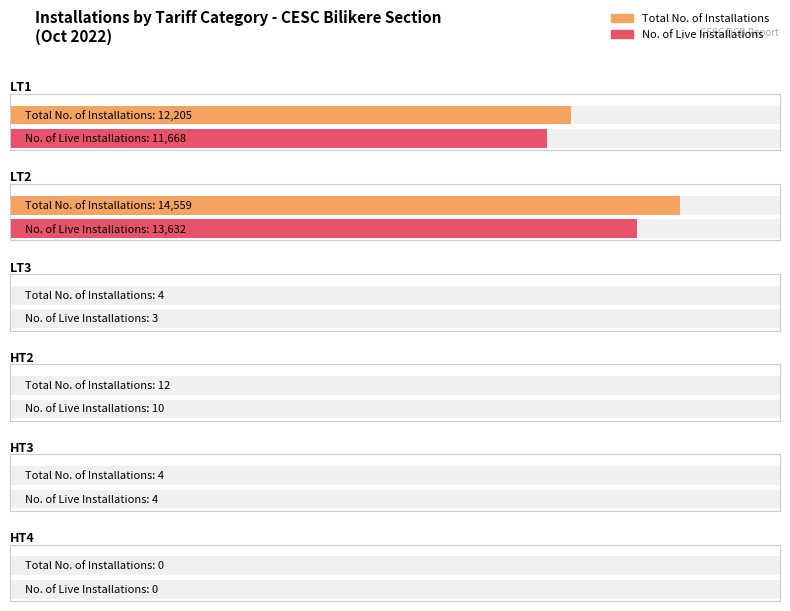

At how many categories does at least one series exceed 9644?

2